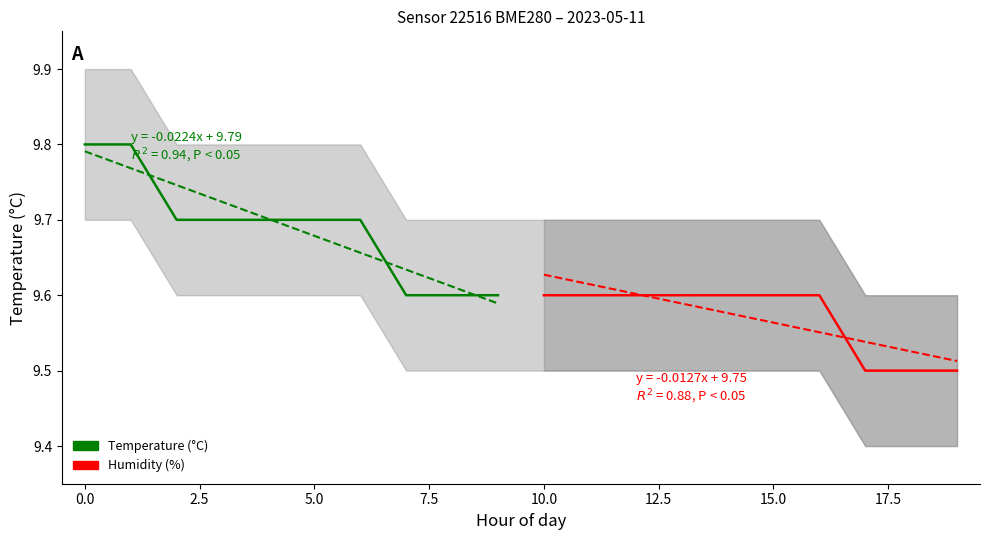

True or false: Temperature (°C) has a value of 9.8 at 0.0.

True